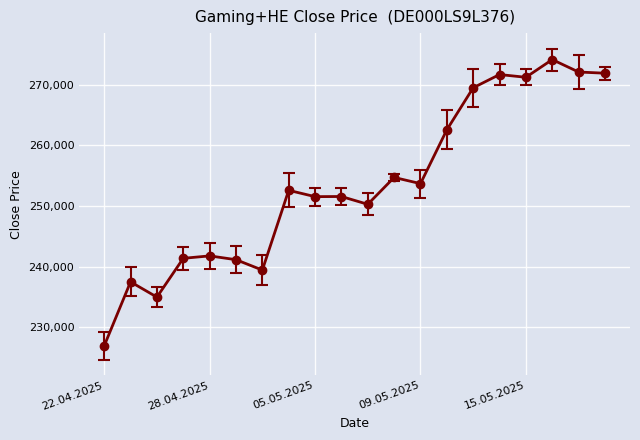

What is the difference between the second highest and second lowest values?

37104